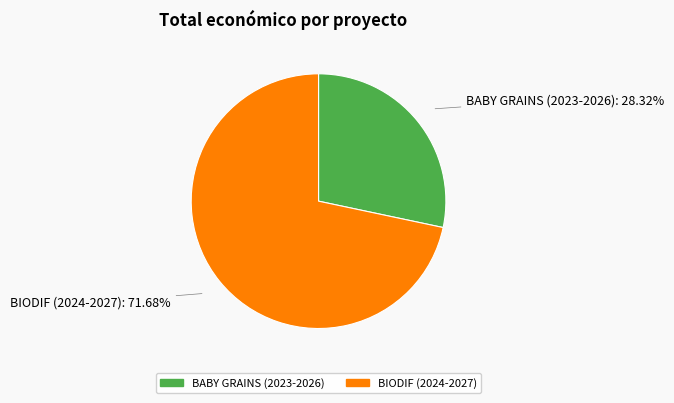

Rank the categories by value from lowest to highest.

BABY GRAINS (2023-2026), BIODIF (2024-2027)